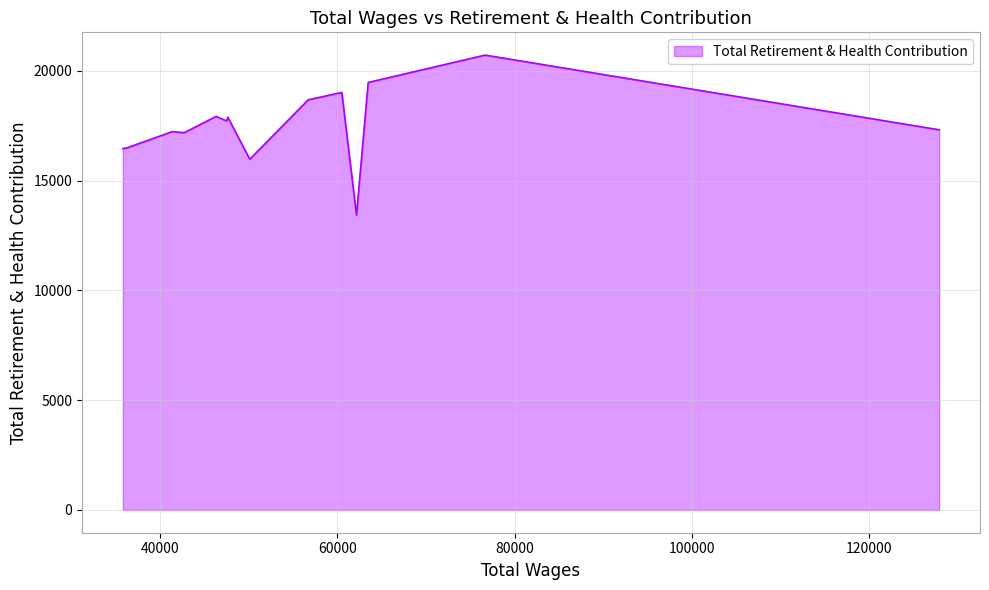

True or false: there are more than 0 points higher than both neighbors.

True